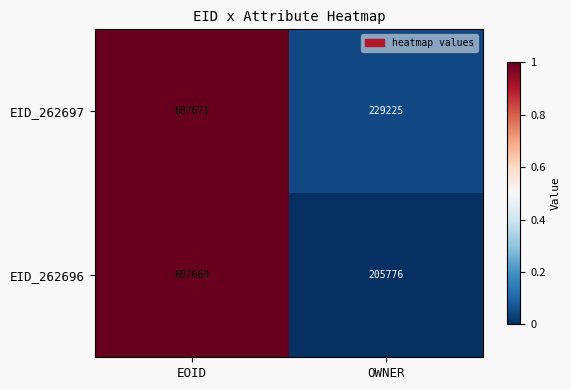

The EID_262696 series shows 1208809 at EOID. True or false?

False